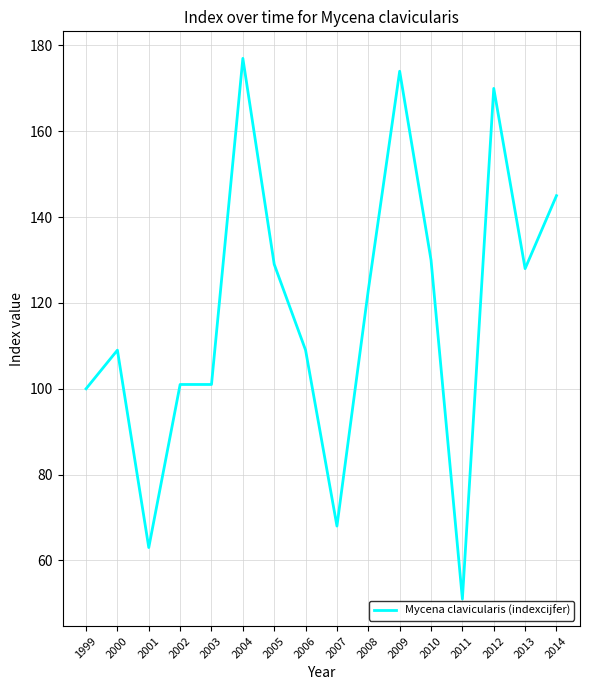

Reading left to right, extract all data points from this chart.

1999=100	2000=109	2001=63	2002=101	2003=101	2004=177	2005=129	2006=109	2007=68	2008=123	2009=174	2010=130	2011=51	2012=170	2013=128	2014=145